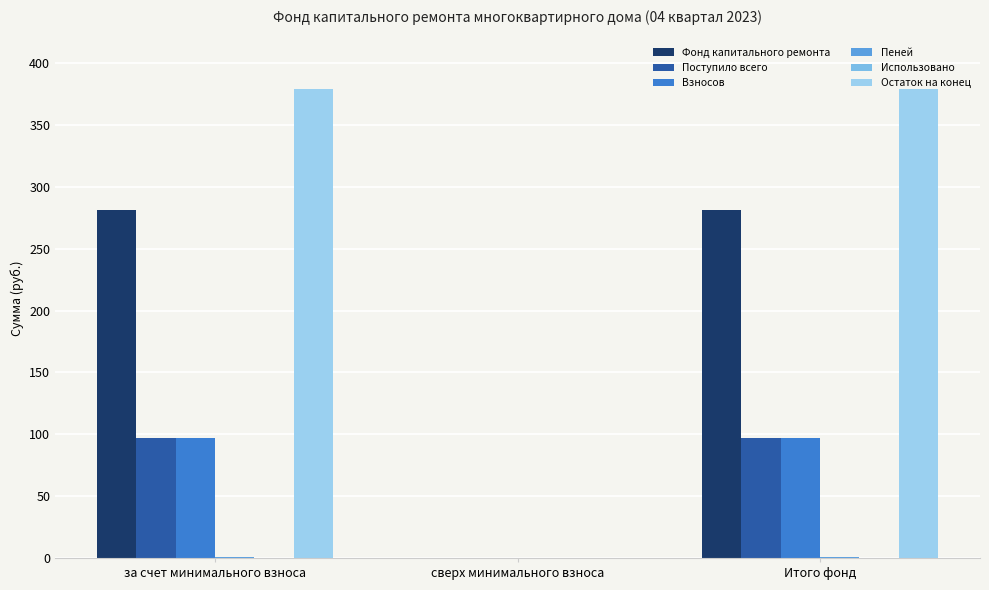

At Итого фонд, list the series in order from smallest to largest.

Использовано, Пеней, Взносов, Поступило всего, Фонд капитального ремонта, Остаток на конец